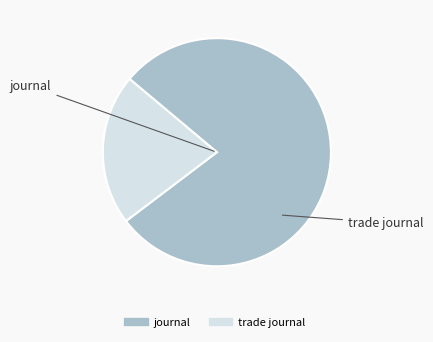

Does any single category account for the majority?

Yes